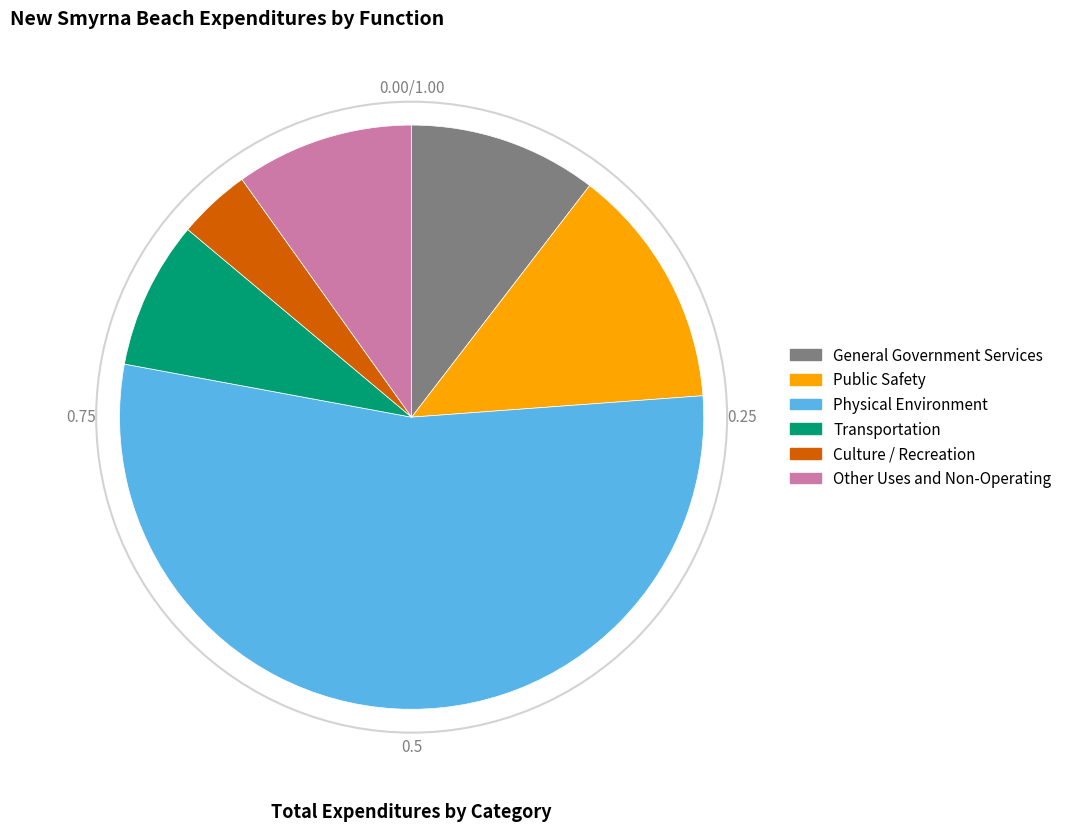

Is there any slice that represents more than half of the pie?

Yes